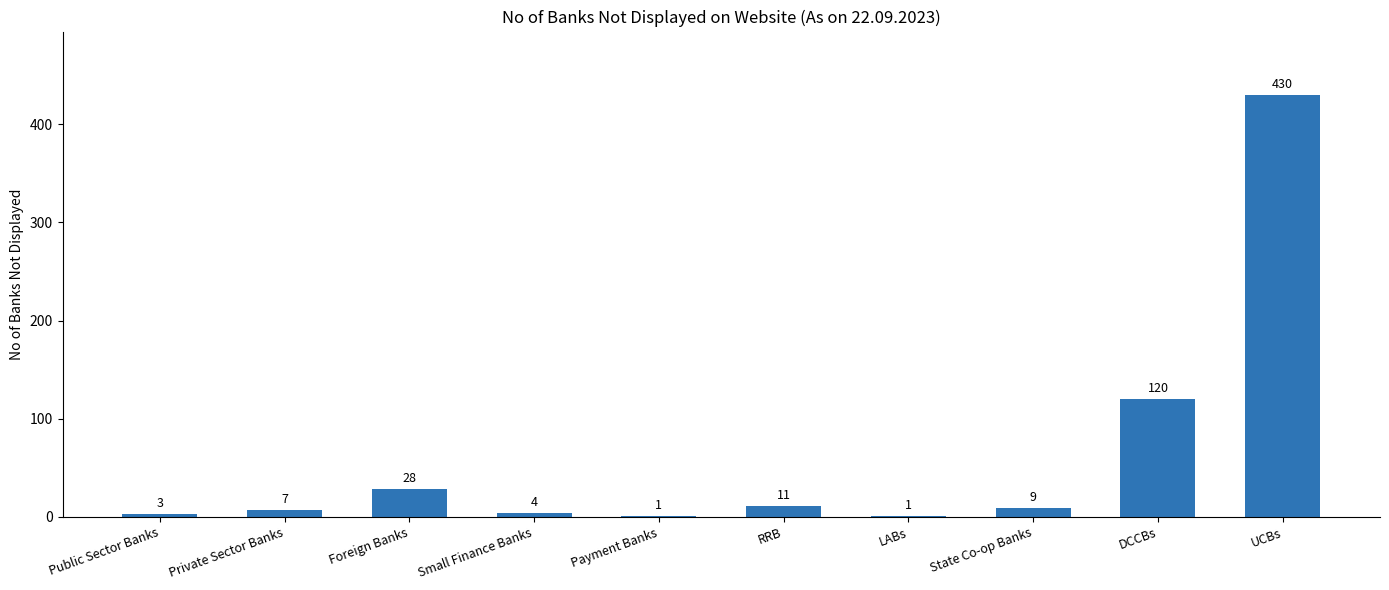

What is the sum of the values at Small Finance Banks and Payment Banks?

5